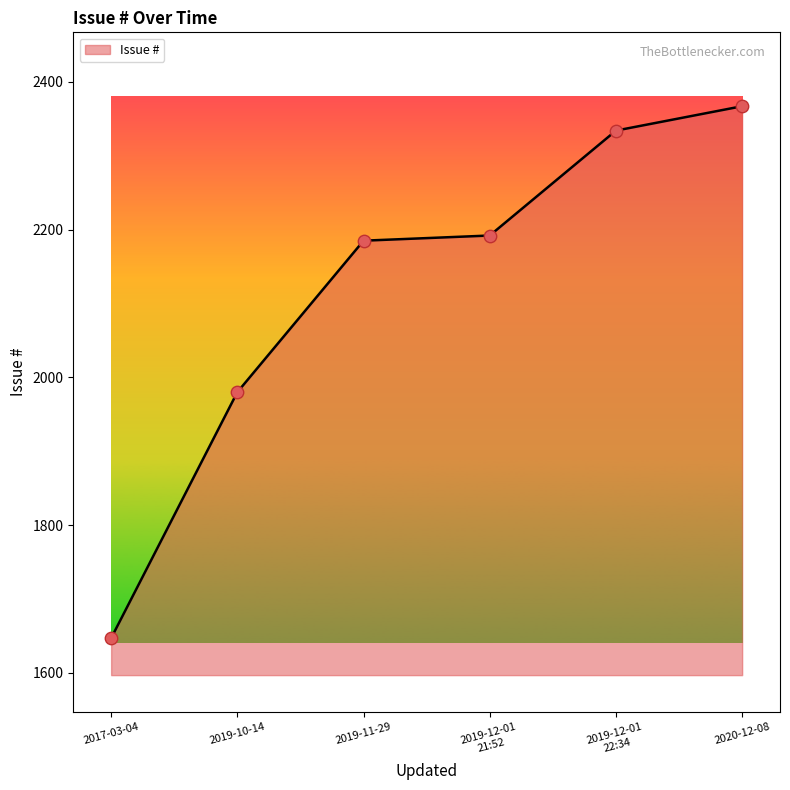

Approximately how many times larger is the value at 2020-12-08 compared to 2017-03-04?

1.4